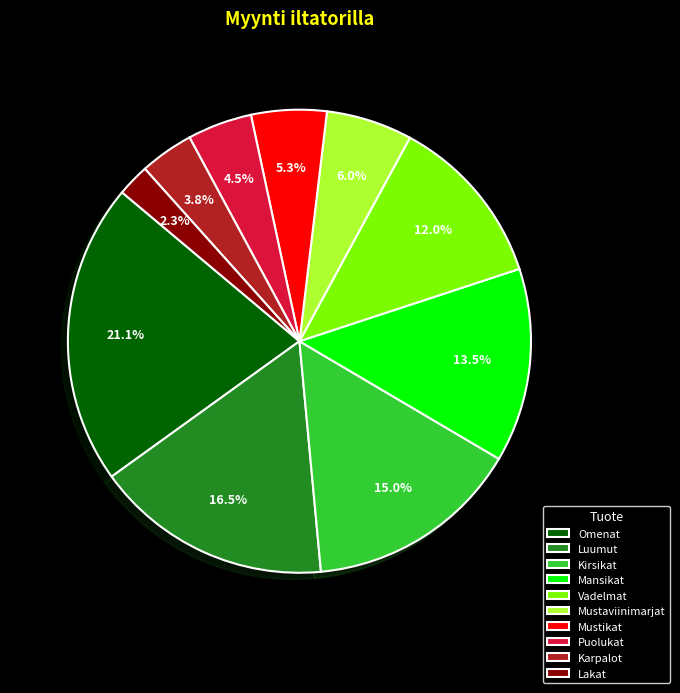

Is the sum of Karpalot and Mustikat greater than half?

No